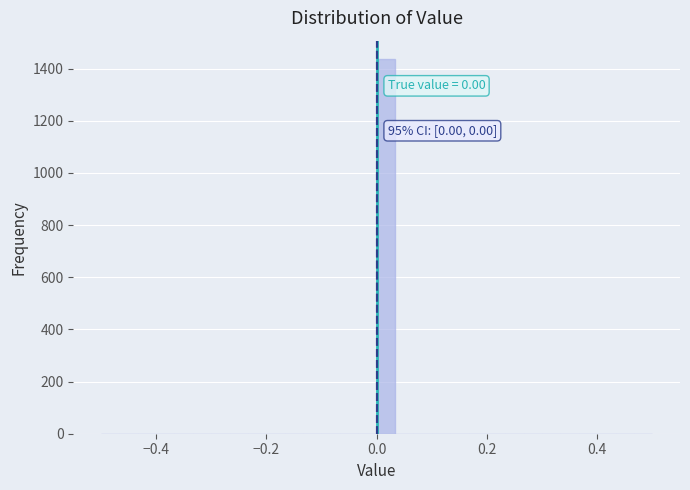

Around what value on the x-axis is the tallest bar? Give the approximate position of its centre, as read against the axis.

0.02